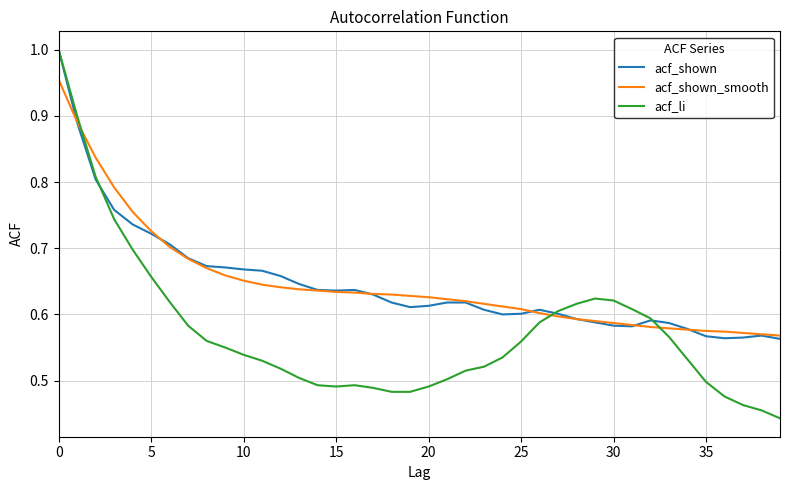

Which series has the widest spread of values?

acf_li